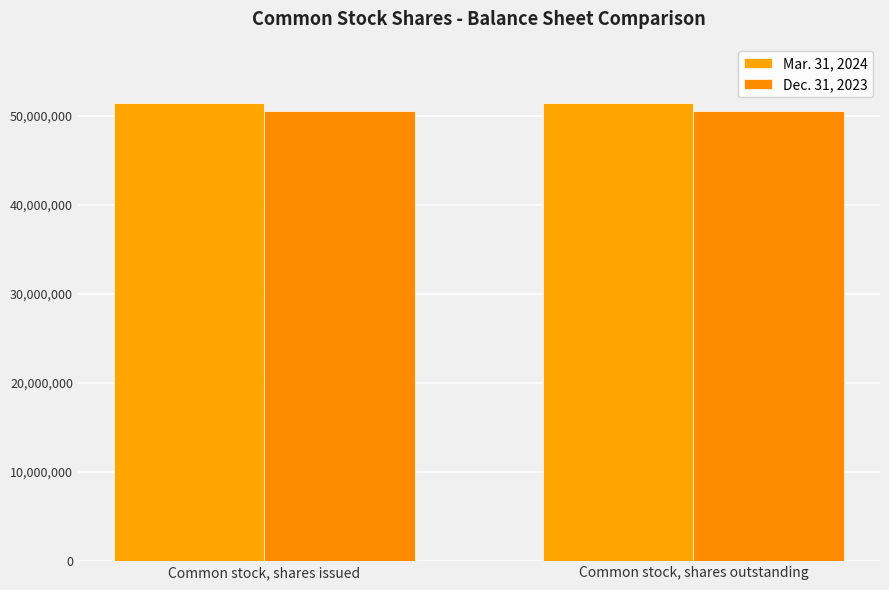

What are all the series names shown in the legend?

Mar. 31, 2024, Dec. 31, 2023